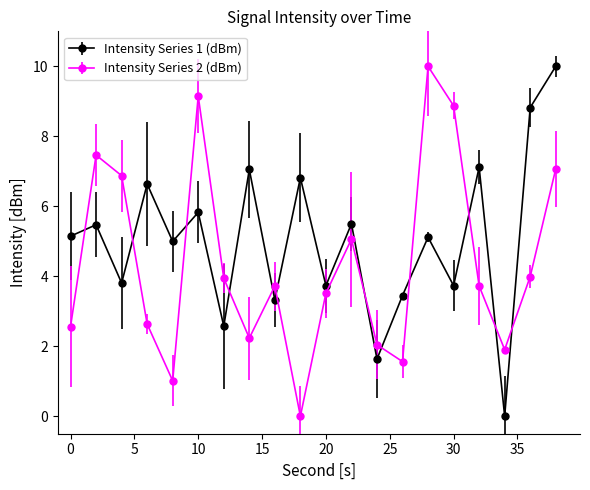

What are all the series names shown in the legend?

Intensity Series 1 (dBm), Intensity Series 2 (dBm)